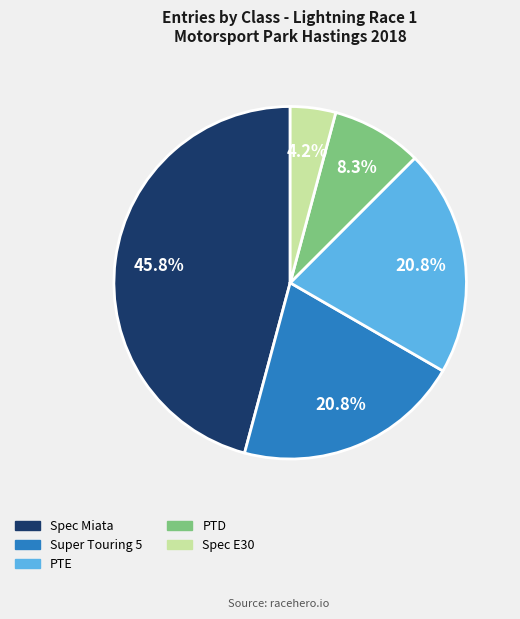

What percentage is the PTE slice, to the nearest percent?

21%